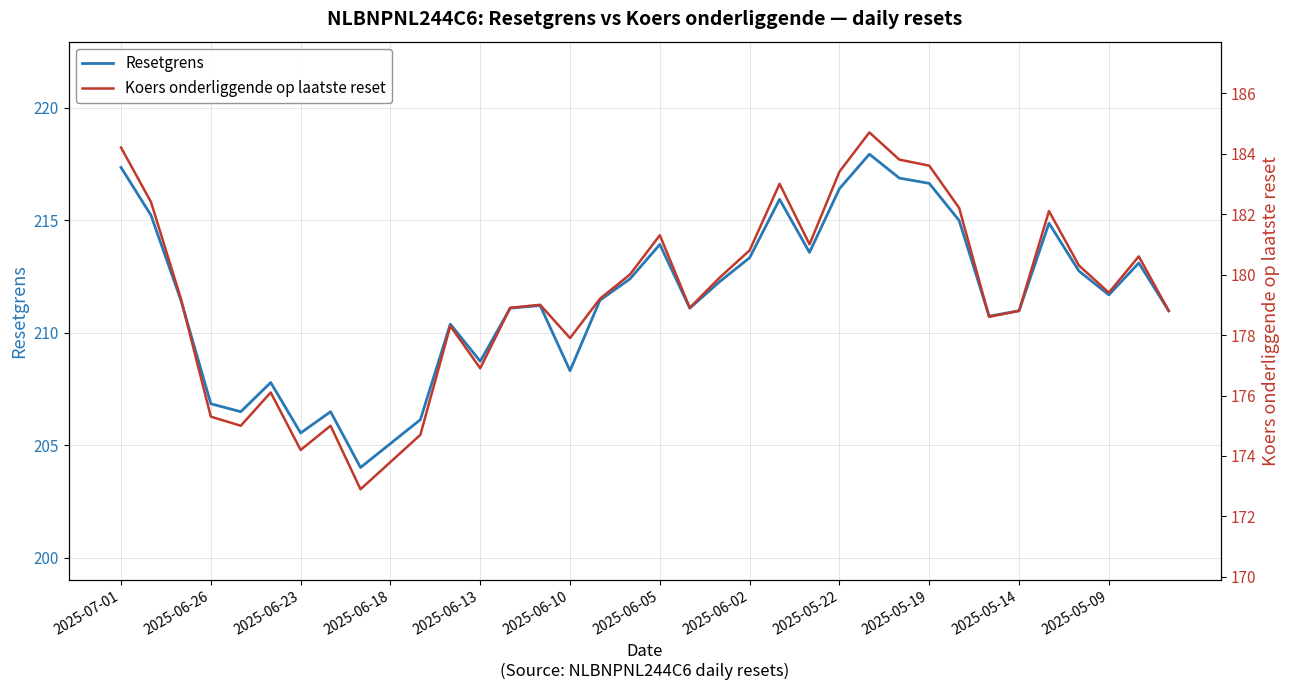

Rank the series by their maximum value, from highest to lowest.

Resetgrens, Koers onderliggende op laatste reset